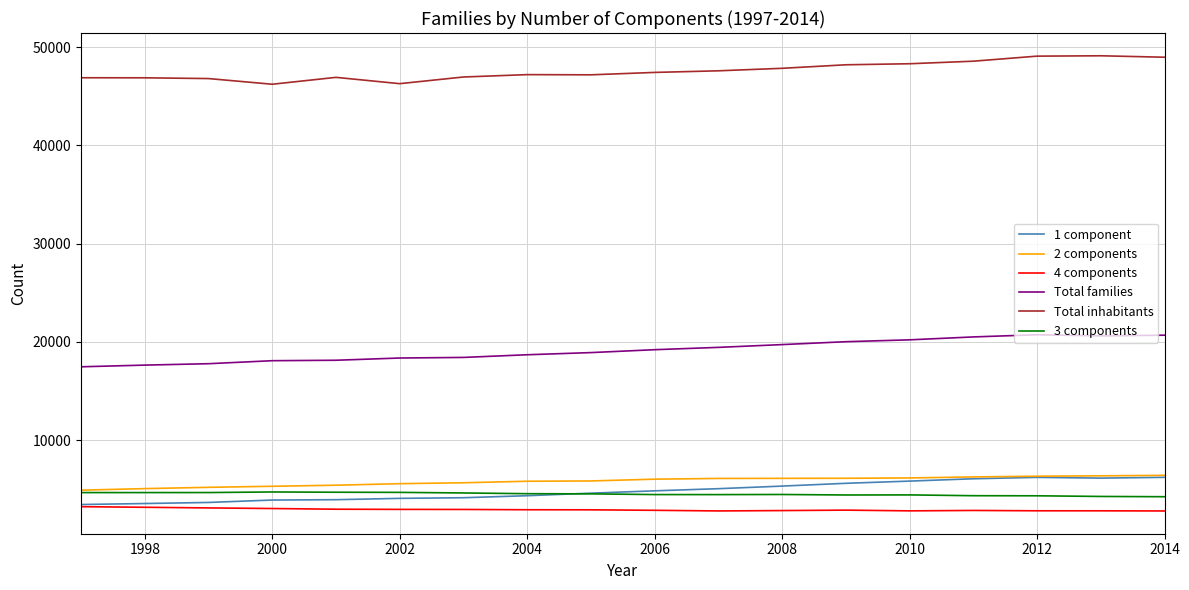

Which series has the largest total across all categories?

Total inhabitants